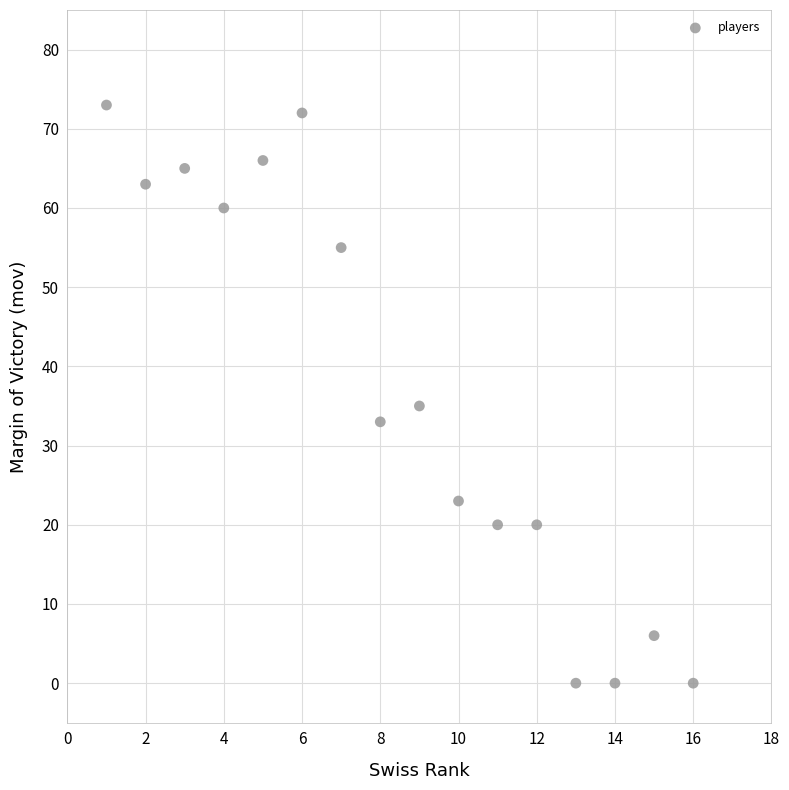

What is the range of Y values (max minus min)?

73